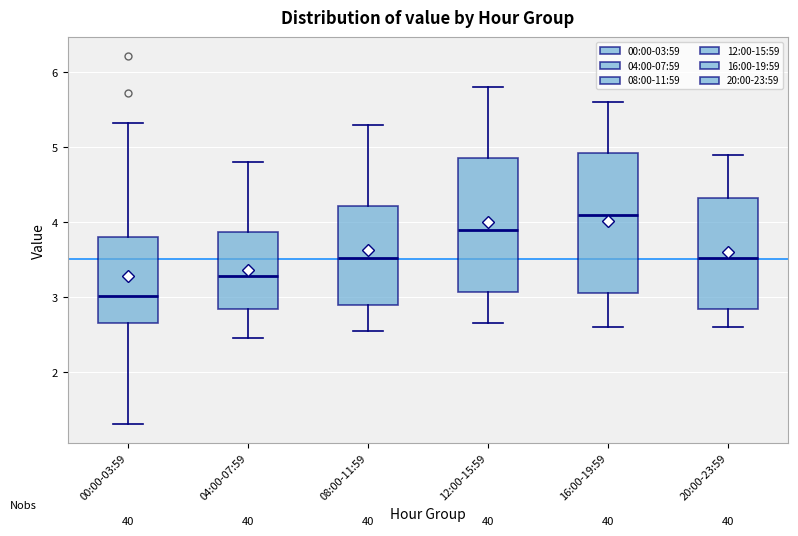

Where is the lower edge of the box for 16:00-19:59 on the y-axis? The values are not printed on the chart, so give them approximately, as read against the axis.

3.1